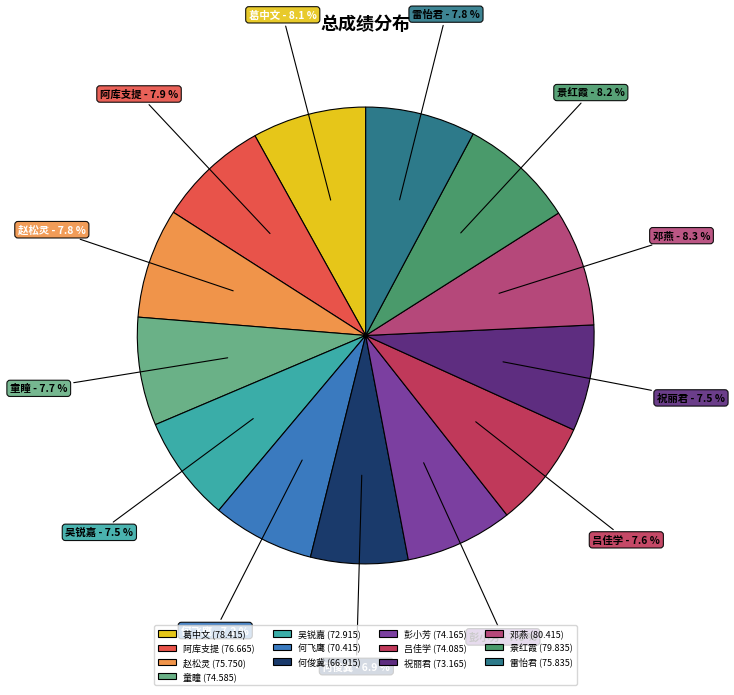

Is there any slice that represents more than half of the pie?

No